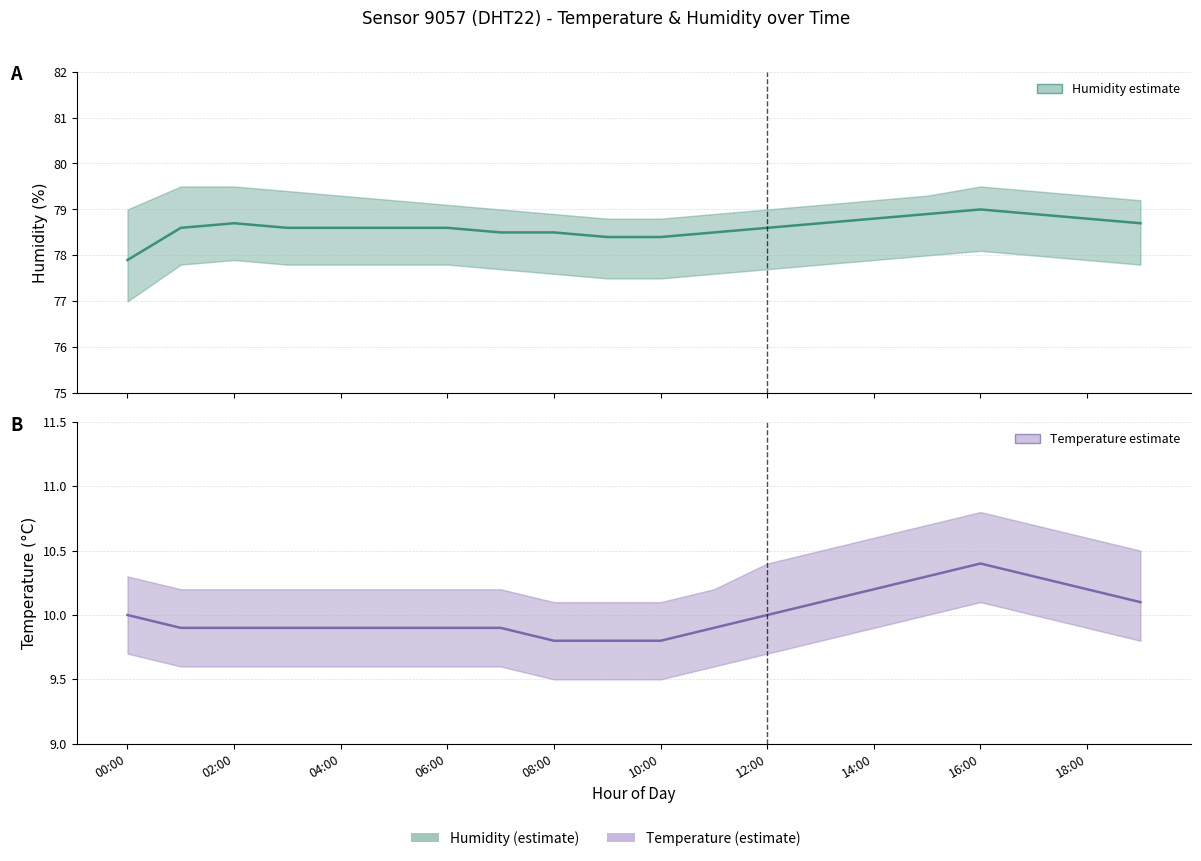

At which category does the chart reach its peak across all series?

16:00